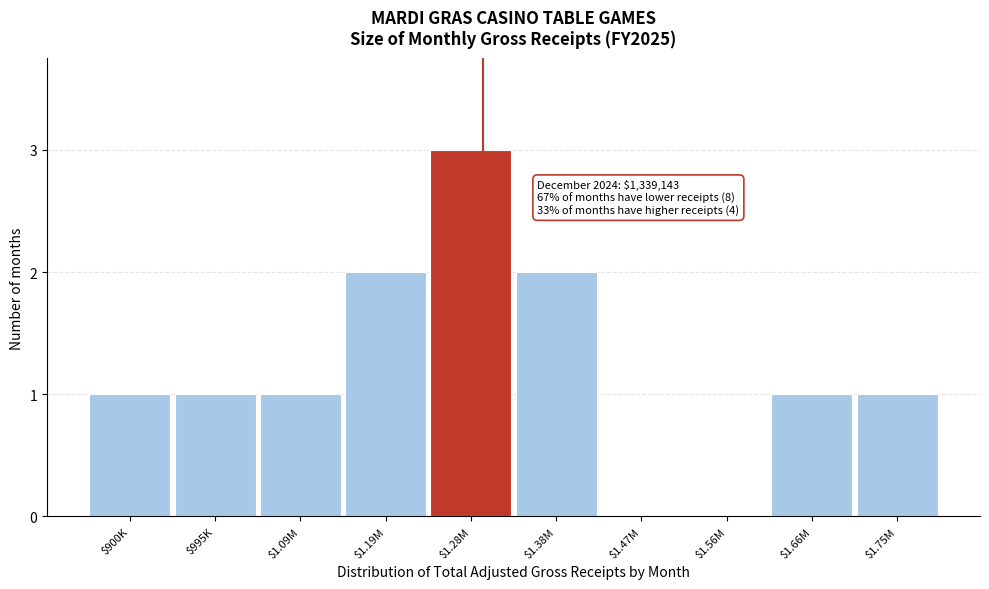

What is the sum of all values?

12